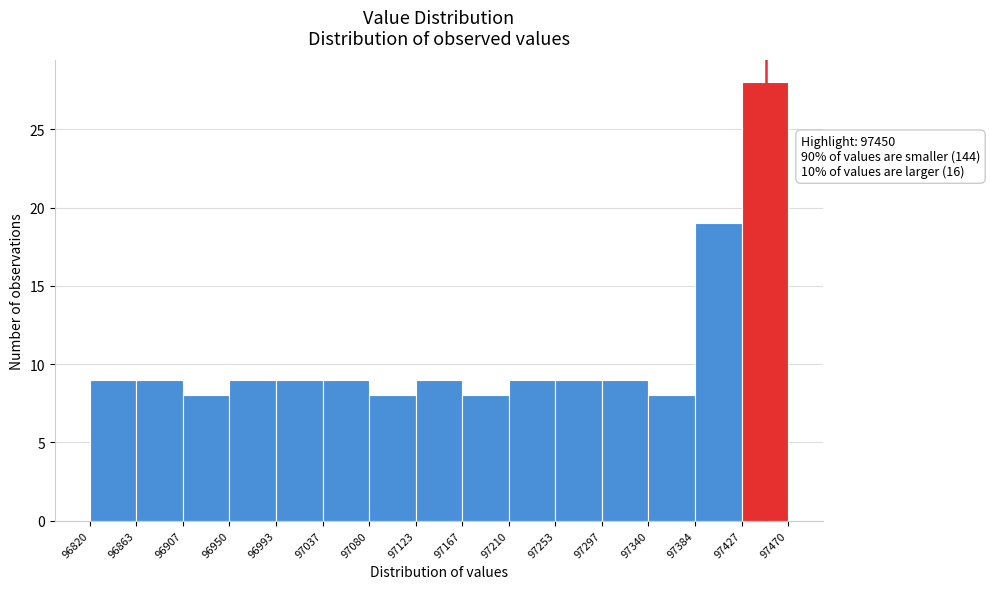

Which range on the x-axis has the tallest bar?

97427 to 97470